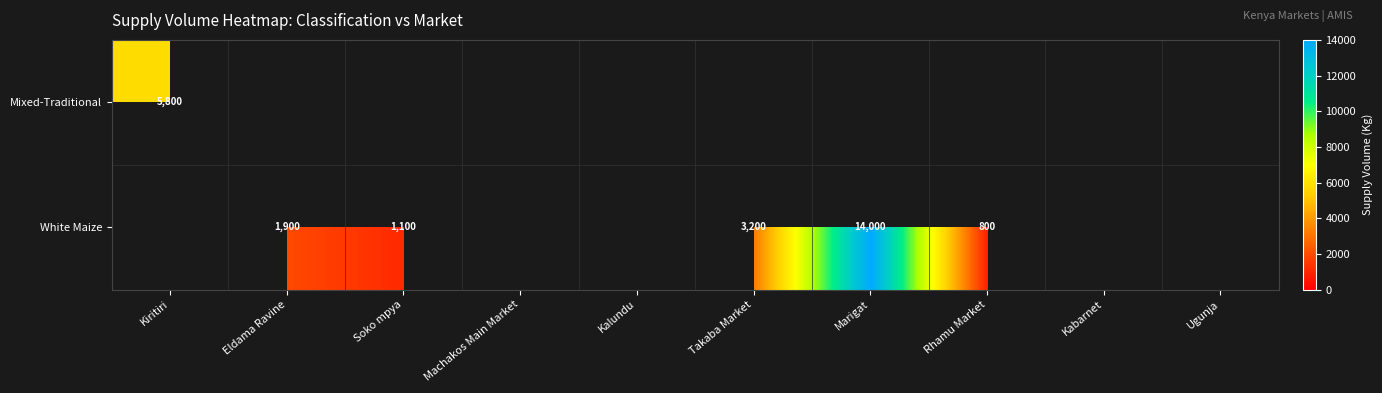

The Mixed-Traditional series shows 1835 at Kiritiri. True or false?

False